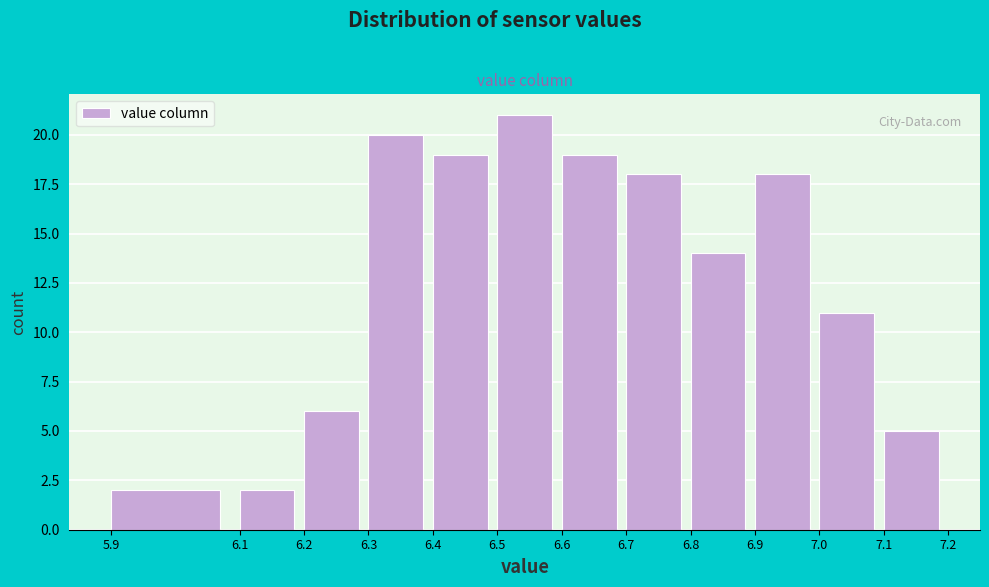

Over which range of the x-axis is the bar tallest?

6.5 to 6.6